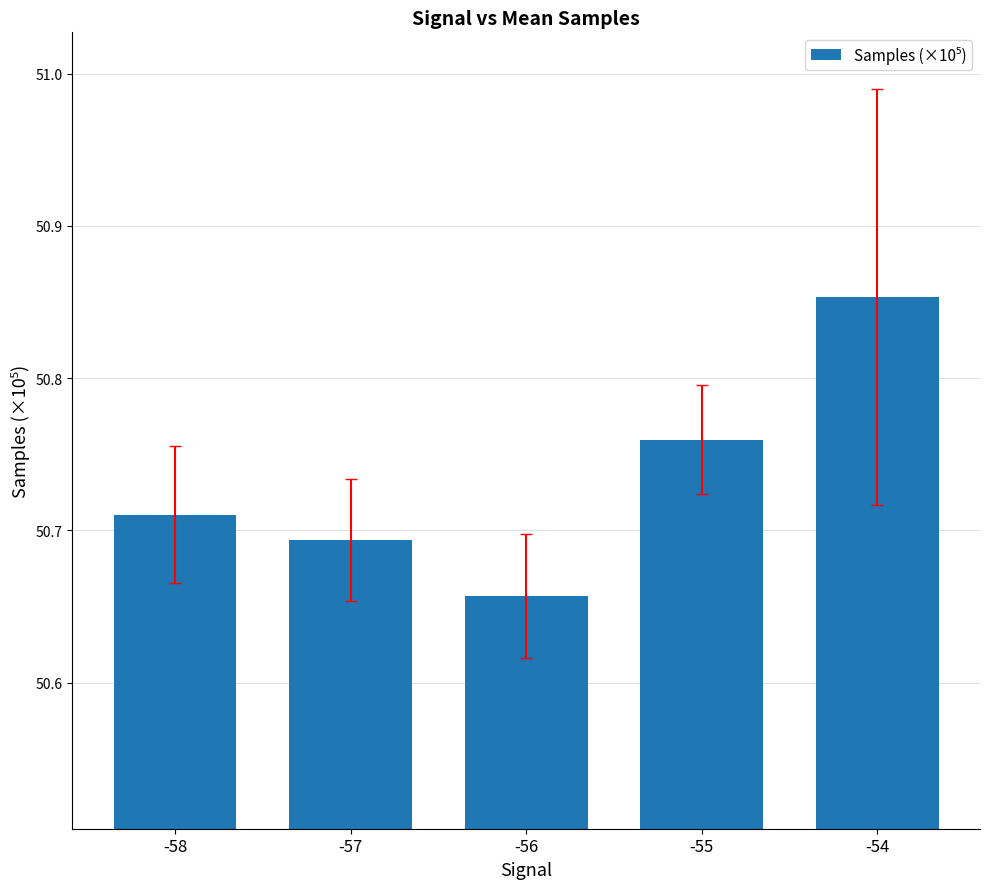

At which category does the chart reach its peak across all series?

-54